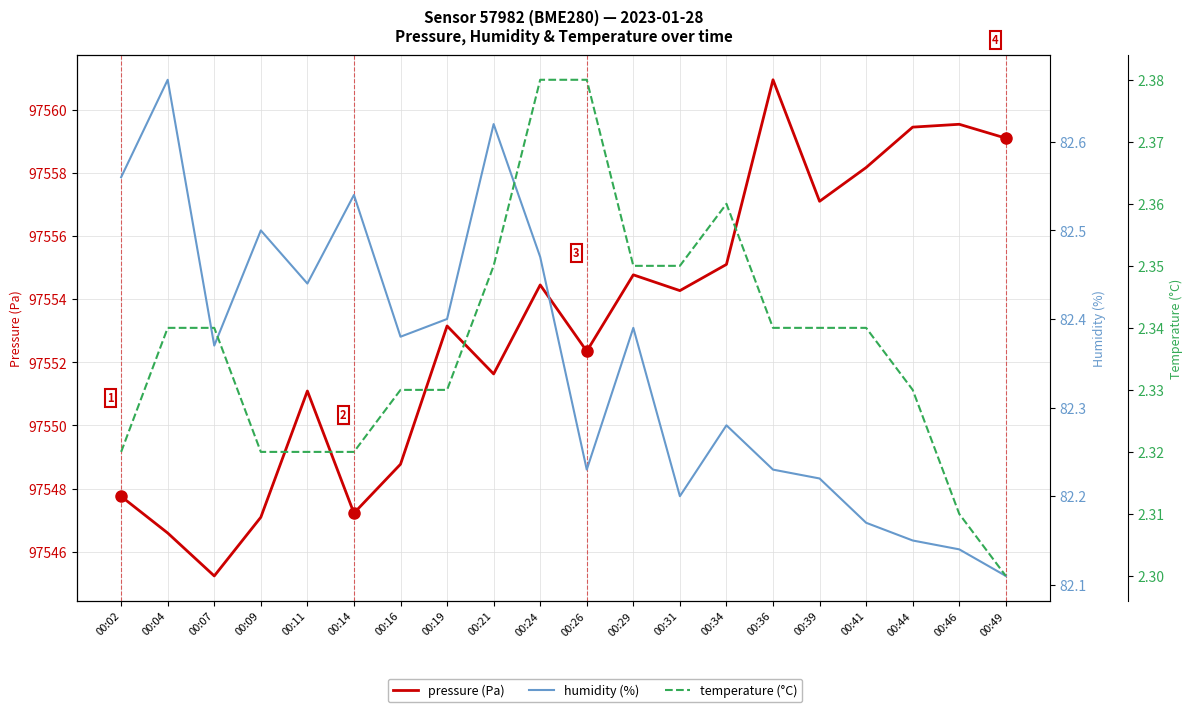

Which category has the highest value in the temperature (°C) series?

00:24